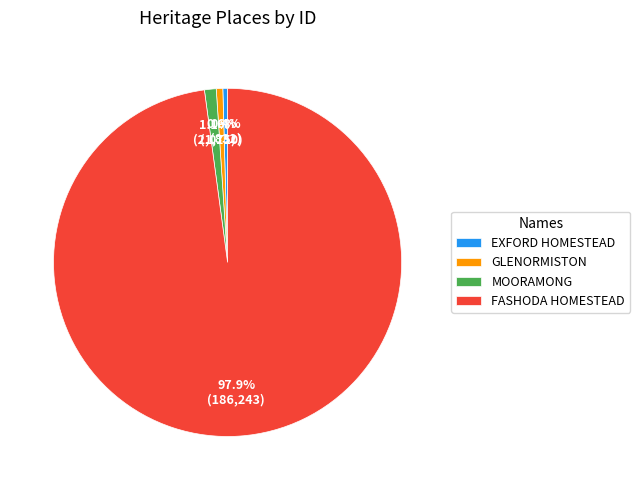

To the nearest percent, what percentage of the pie is GLENORMISTON?

1%